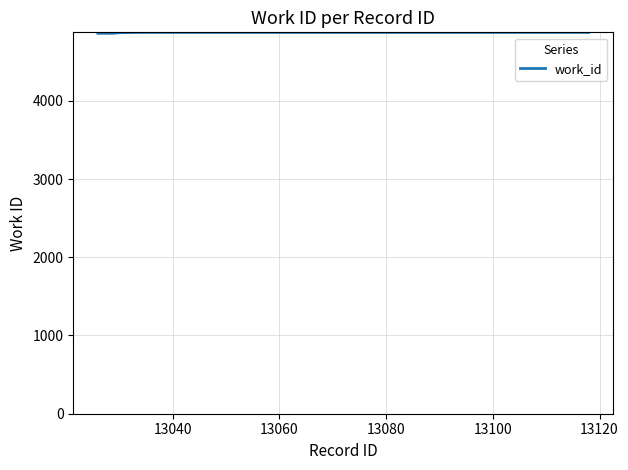

What is the average value?

4870